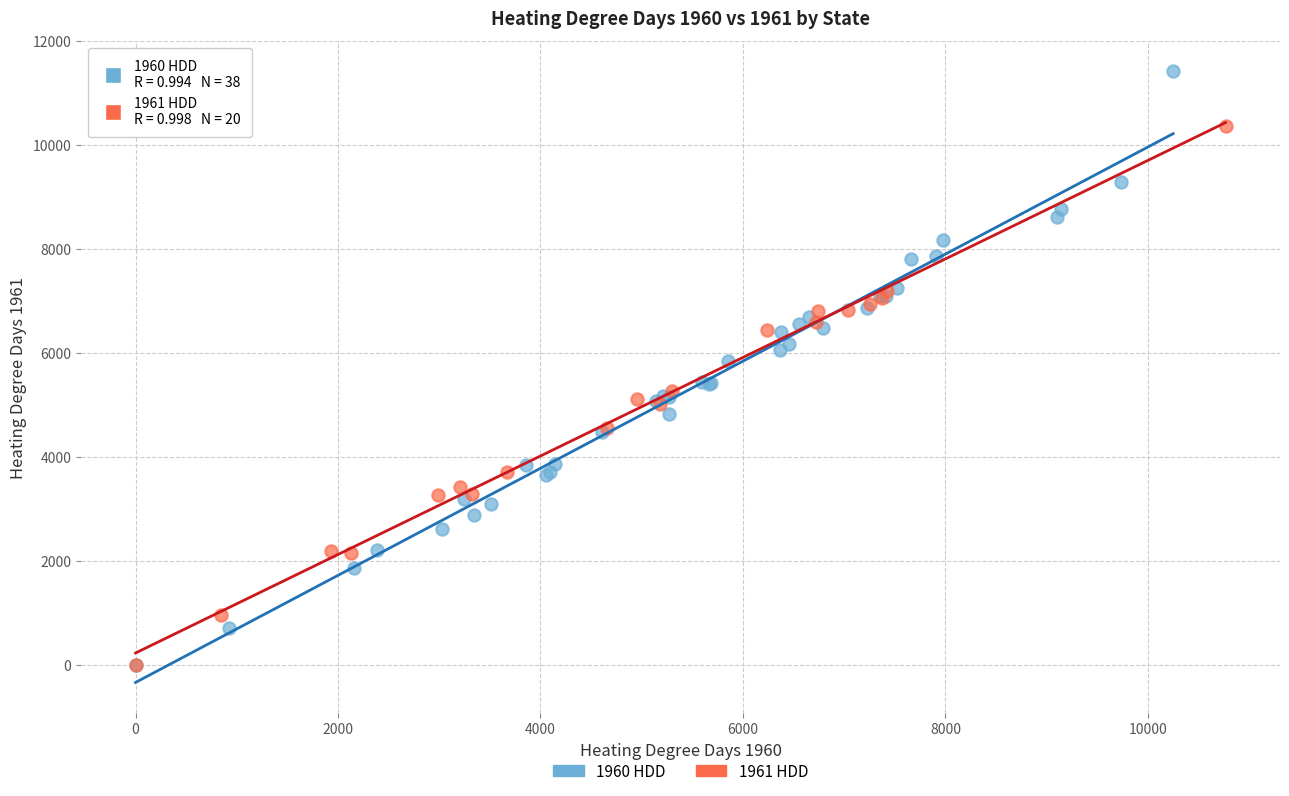

Which series contains the highest Y value?

1960 HDD